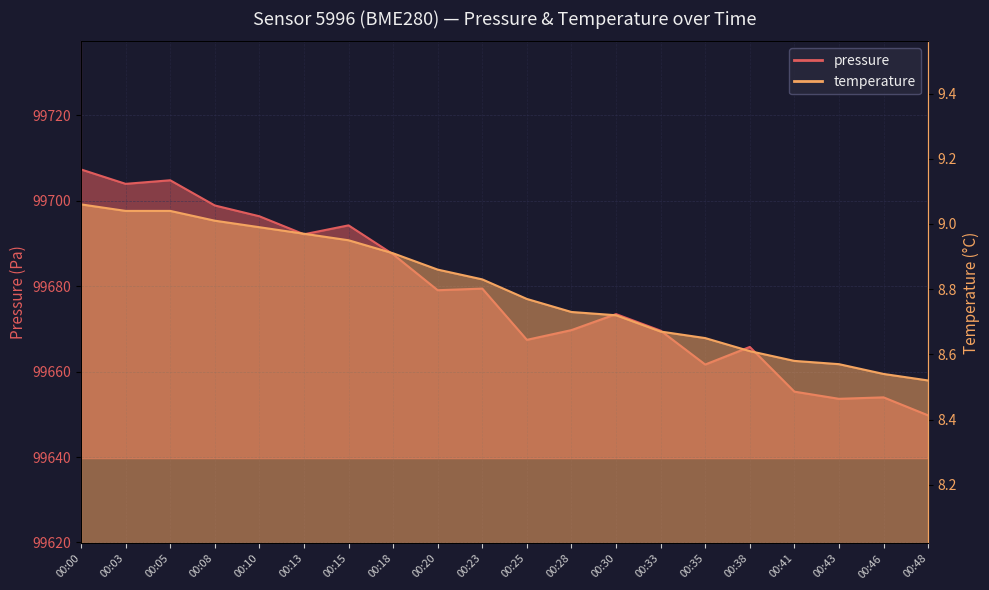

Where is the first local minimum for pressure?

00:03